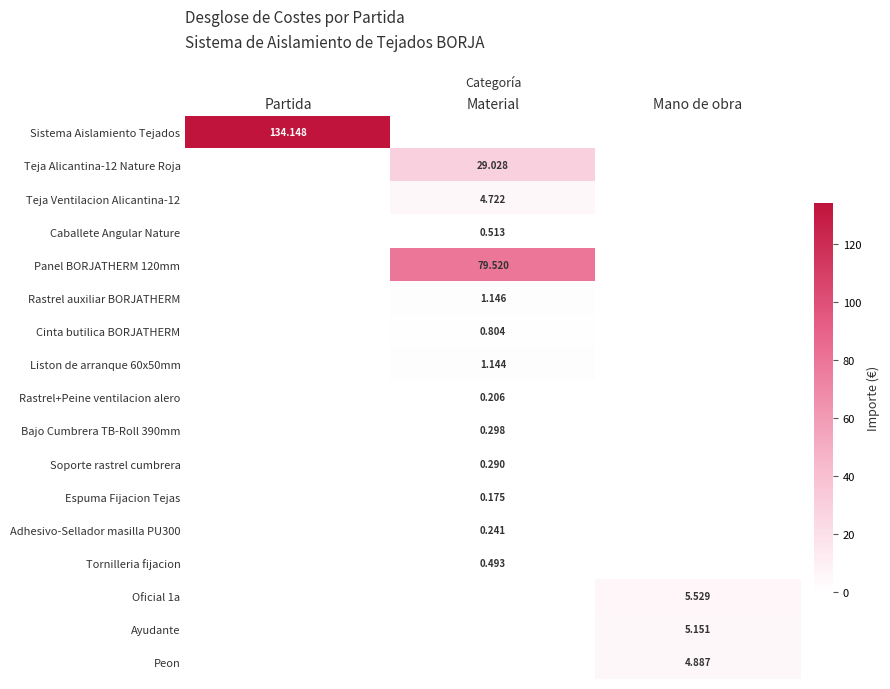

Is the value of Bajo Cumbrera TB-Roll 390mm at Material greater than the value of Liston de arranque 60x50mm at Material?

No